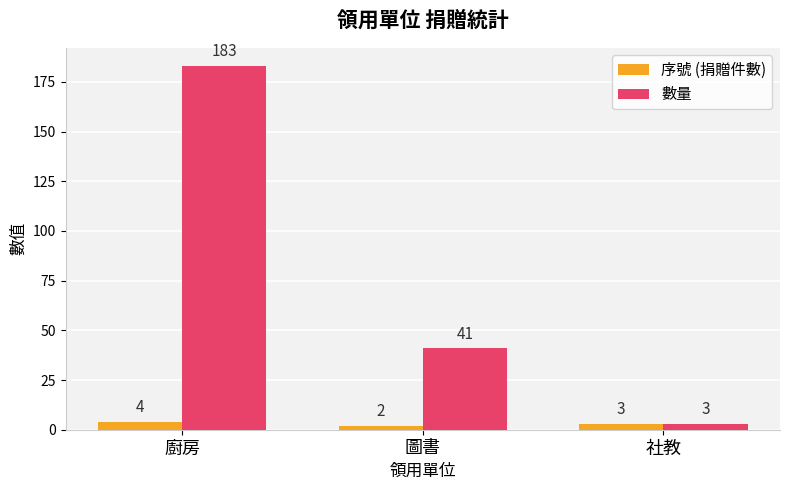

Is it true that 數量 equals 183 at 廚房?

True